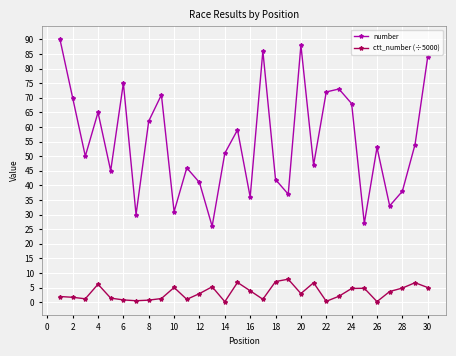

True or false: ctt_number (÷5000) and number intersect in this chart.

False